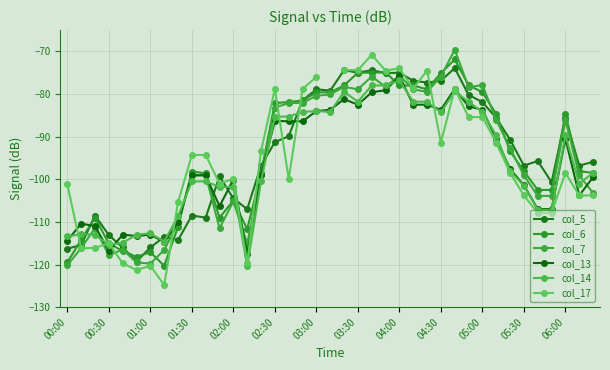

Count the number of categories in the chart.

39